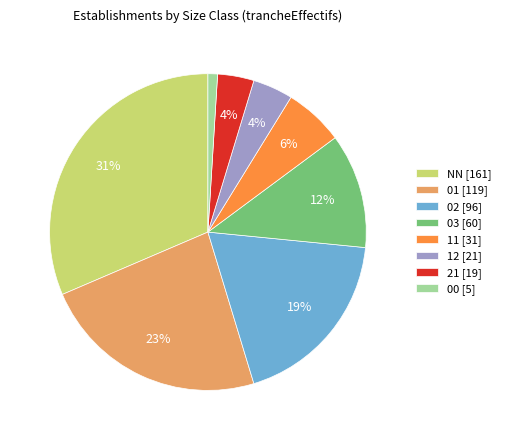

The 21 slice represents 14% of the pie. True or false?

False